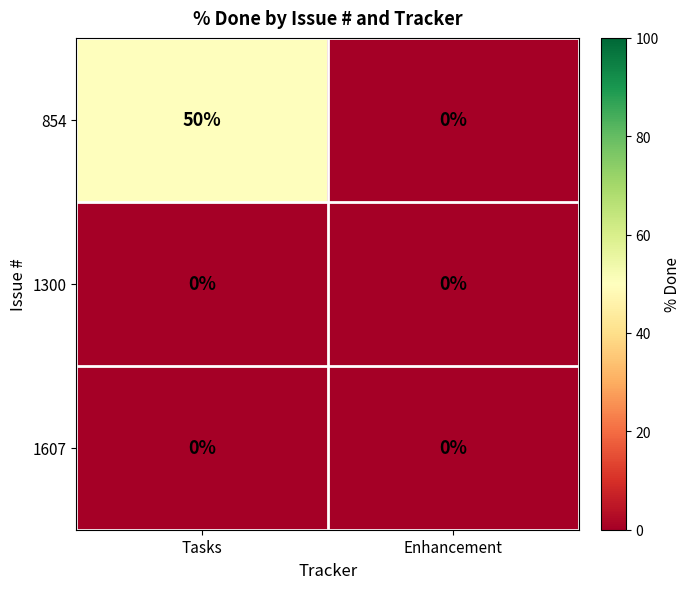

Reading left to right, what are all the values shown in this chart?

854: Tasks=50	Enhancement=0
1300: Tasks=0	Enhancement=0
1607: Tasks=0	Enhancement=0